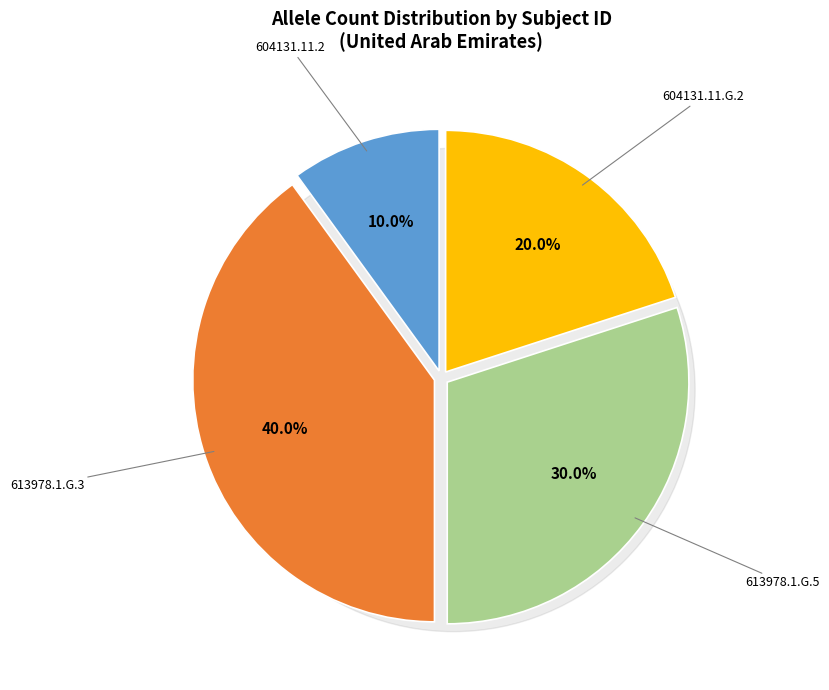

What is the change in value from 613978.1.G.3 to 604131.11.G.2?

-2